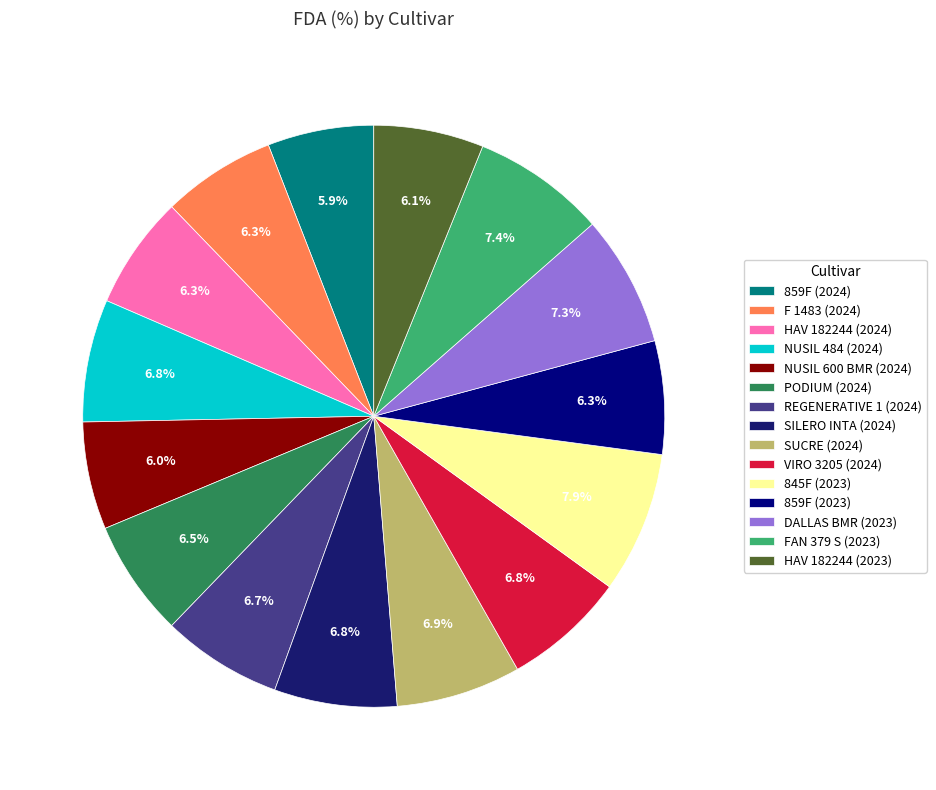

What percentage is NOT represented by NUSIL 600 BMR (2024)?

94.0%